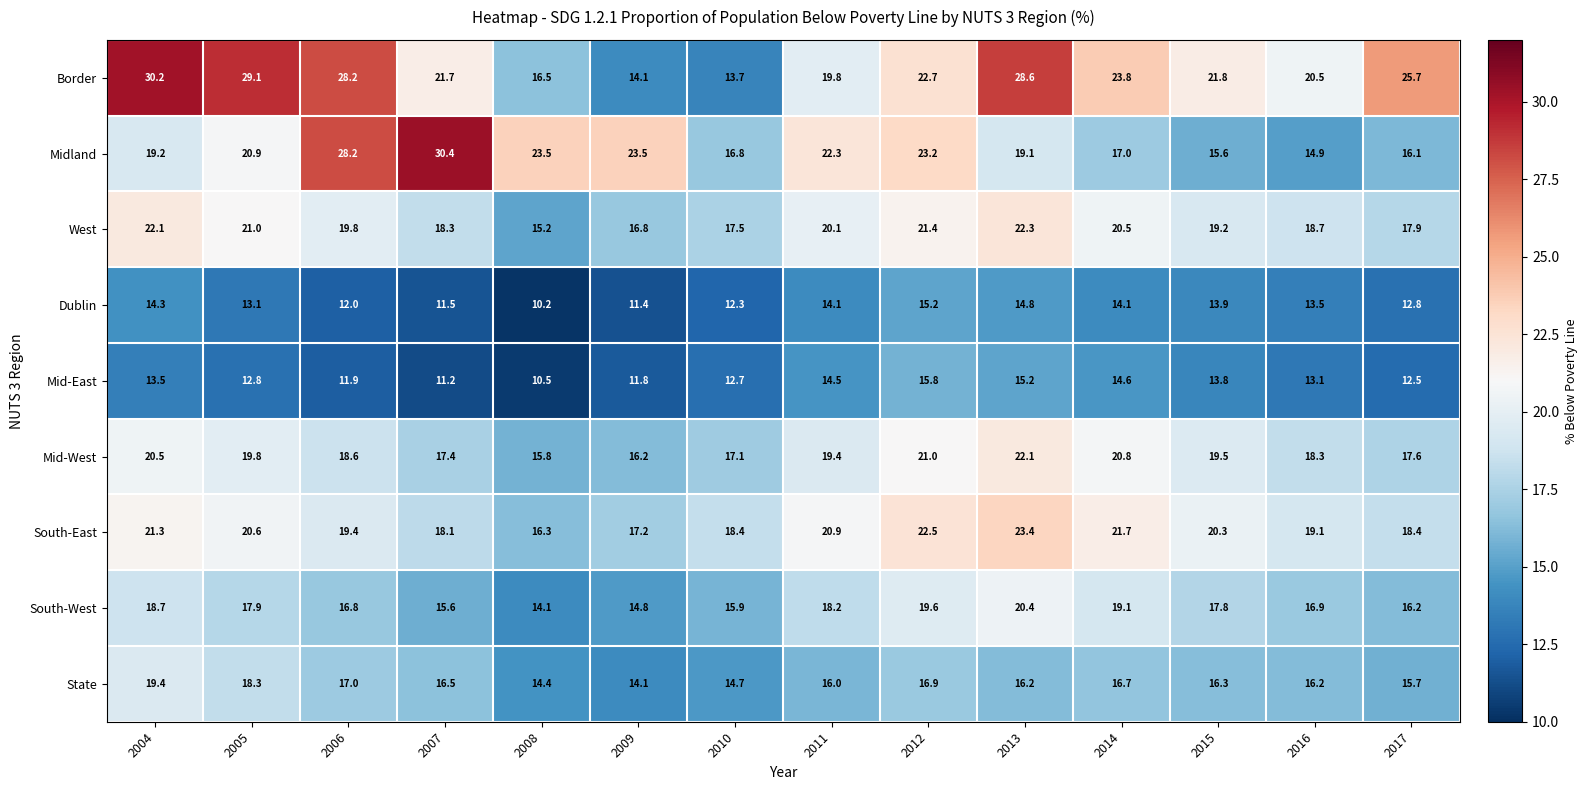

Is it true that South-West equals 14.1 at 2008?

True